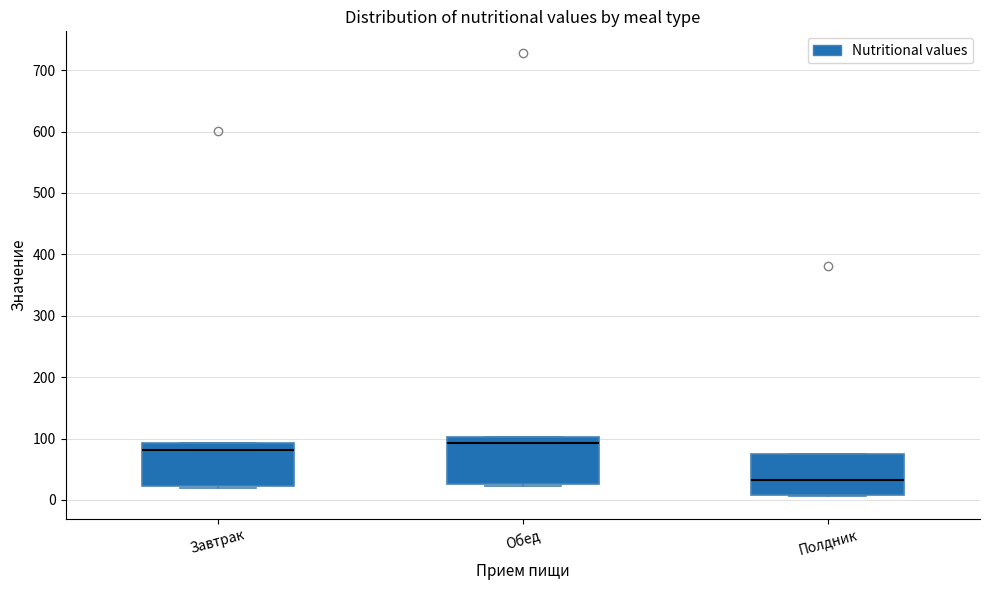

Reading left to right, transcribe this box plot: for each box, give where its median line is, the range the box spans, and where its two whiskers end, as read against the y-axis. The values are not printed on the chart, so give them approximately, as read against the axis.

Завтрак: median 80, box 20 to 90, whiskers 20 (just below the box's lower edge) to 90
Обед: median 90, box 30 to 100, whiskers 20 to 100
Полдник: median 30, box 10 to 70, whiskers 10 to 70